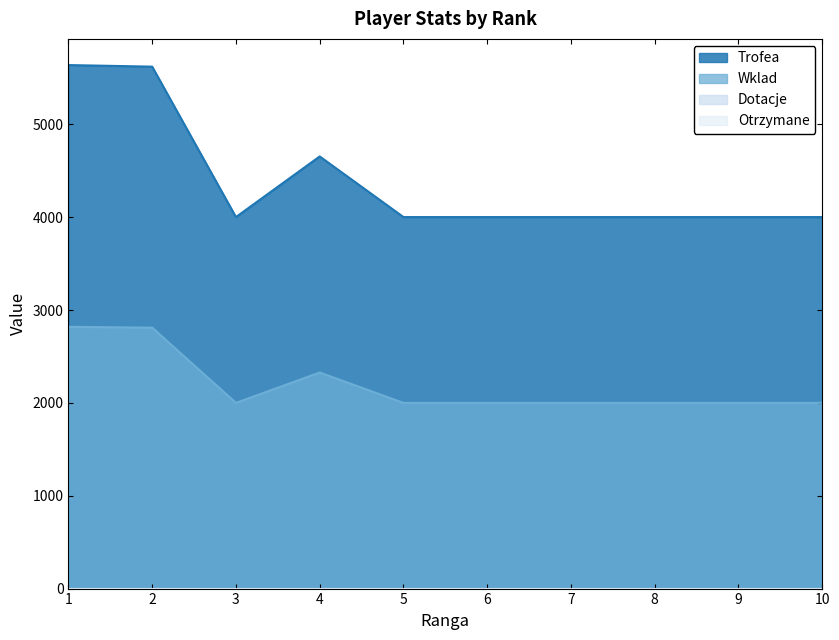

What is the difference between the maximum and minimum values in the Trofea series?

1637